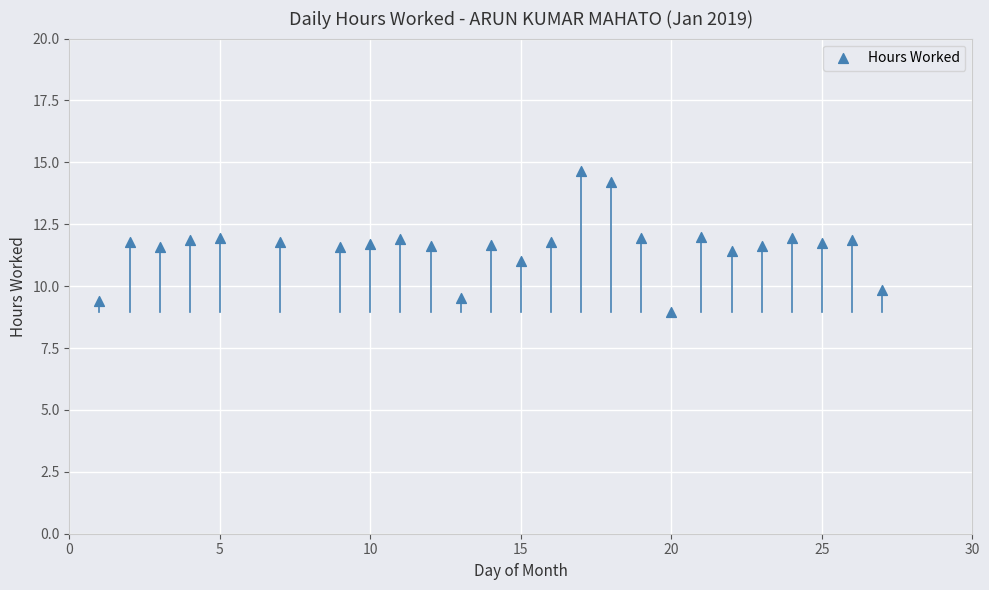

What is the range of X values (max minus min)?

26.0